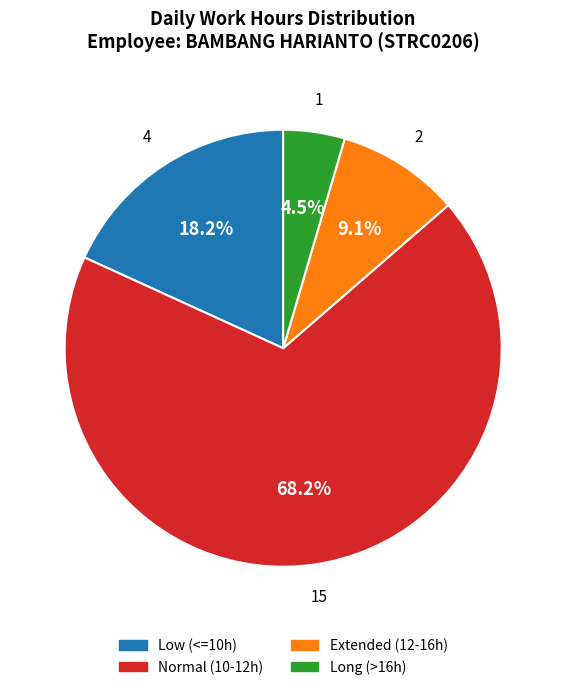

How many segments does this pie chart have?

4